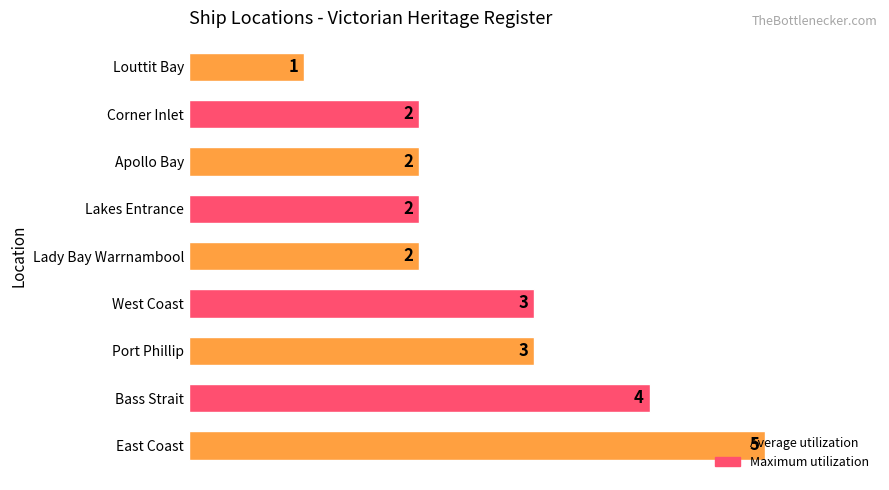

Does the chart contain stacked bars?

No